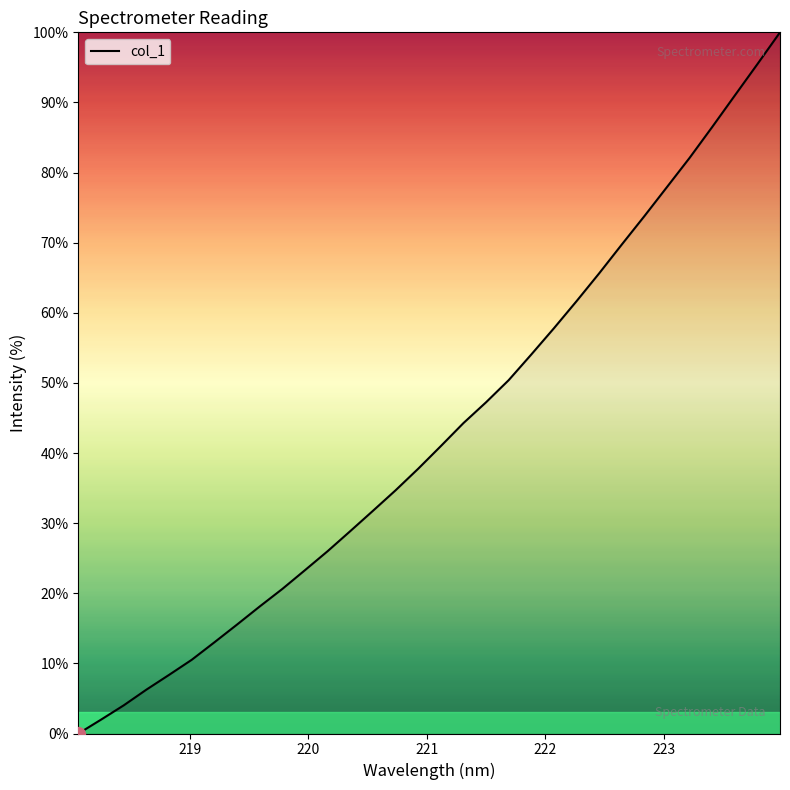

What is the greatest value displayed?

100.0